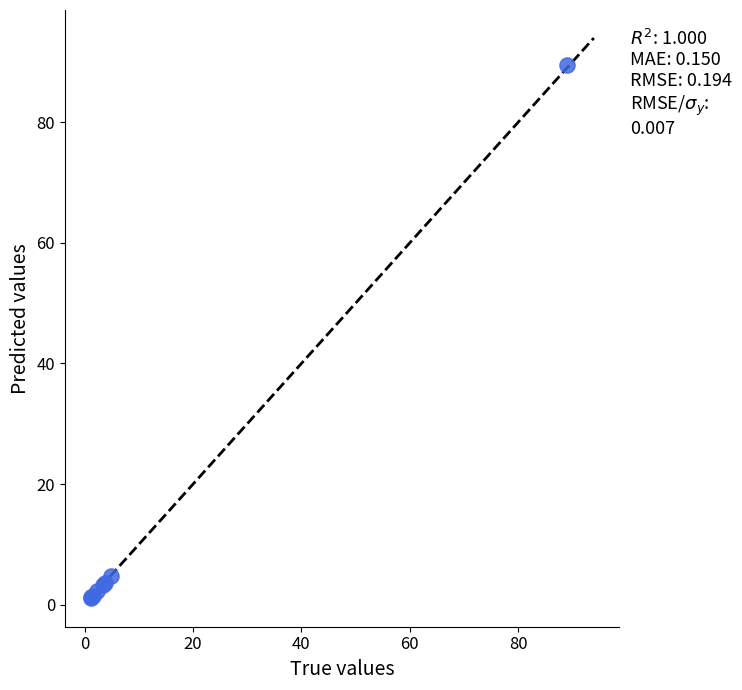

What Y value in the scatter plot is closest to 45?

4.7